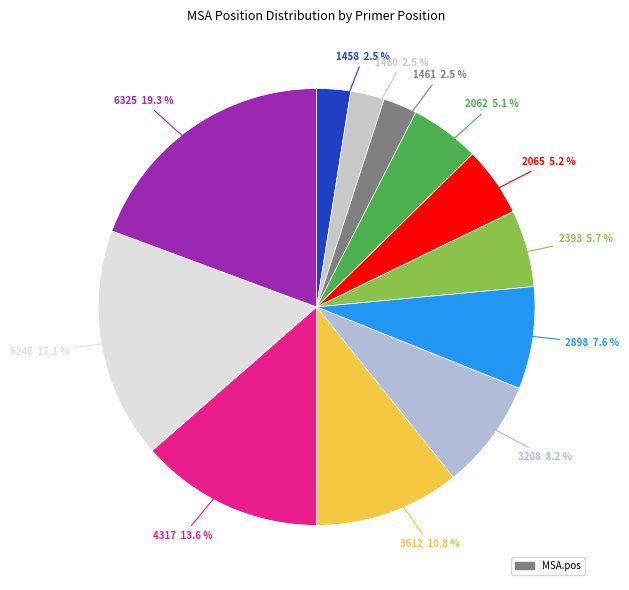

Is there a majority slice in this chart?

No